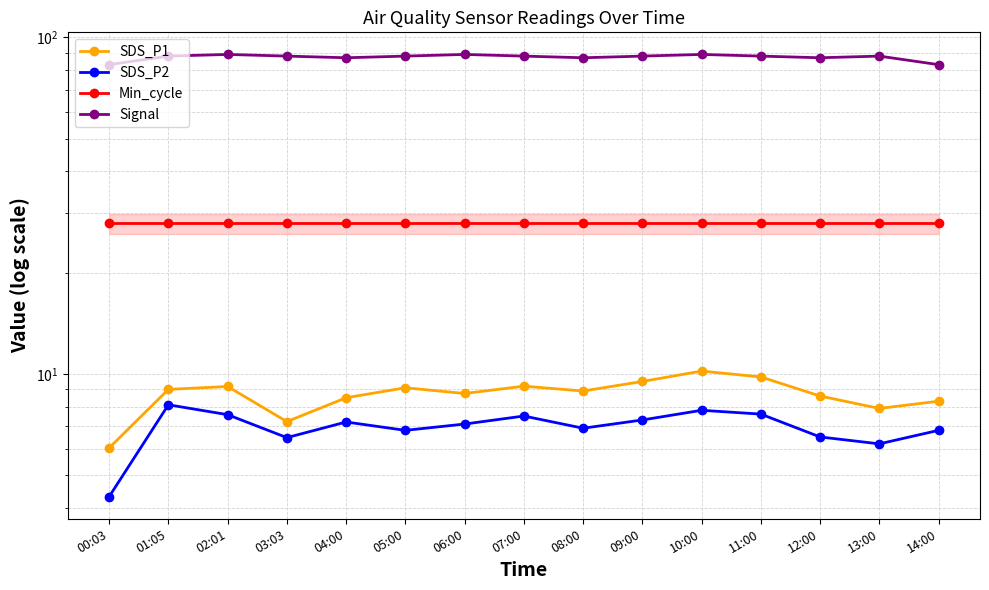

Reading right to left, what are all the values shown in this chart?

SDS_P1: 14:00=8.3	13:00=7.9	12:00=8.6	11:00=9.8	10:00=10.2	09:00=9.5	08:00=8.9	07:00=9.2	06:00=8.8	05:00=9.1	04:00=8.5	03:03=7.2	02:01=9.2	01:05=9.0	00:03=6.0
SDS_P2: 14:00=6.8	13:00=6.2	12:00=6.5	11:00=7.6	10:00=7.8	09:00=7.3	08:00=6.9	07:00=7.5	06:00=7.1	05:00=6.8	04:00=7.2	03:03=6.5	02:01=7.6	01:05=8.1	00:03=4.3
Min_cycle: 14:00=28.0	13:00=28.0	12:00=28.0	11:00=28.0	10:00=28.0	09:00=28.0	08:00=28.0	07:00=28.0	06:00=28.0	05:00=28.0	04:00=28.0	03:03=28.0	02:01=28.0	01:05=28.0	00:03=28.0
Signal: 14:00=83.0	13:00=88.0	12:00=87.0	11:00=88.0	10:00=89.0	09:00=88.0	08:00=87.0	07:00=88.0	06:00=89.0	05:00=88.0	04:00=87.0	03:03=88.0	02:01=89.0	01:05=88.0	00:03=83.0